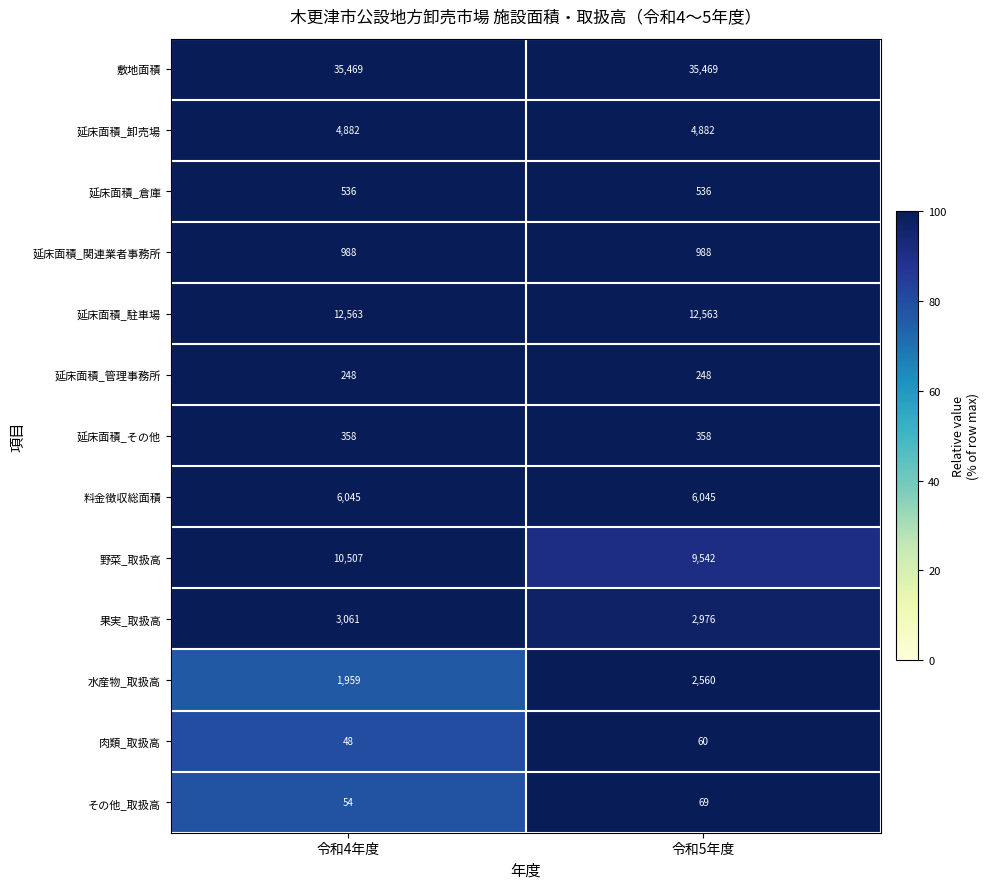

Rank the series by their maximum value, from lowest to highest.

肉類_取扱高, その他_取扱高, 延床面積_管理事務所, 延床面積_その他, 延床面積_倉庫, 延床面積_関連業者事務所, 水産物_取扱高, 果実_取扱高, 延床面積_卸売場, 料金徴収総面積, 野菜_取扱高, 延床面積_駐車場, 敷地面積